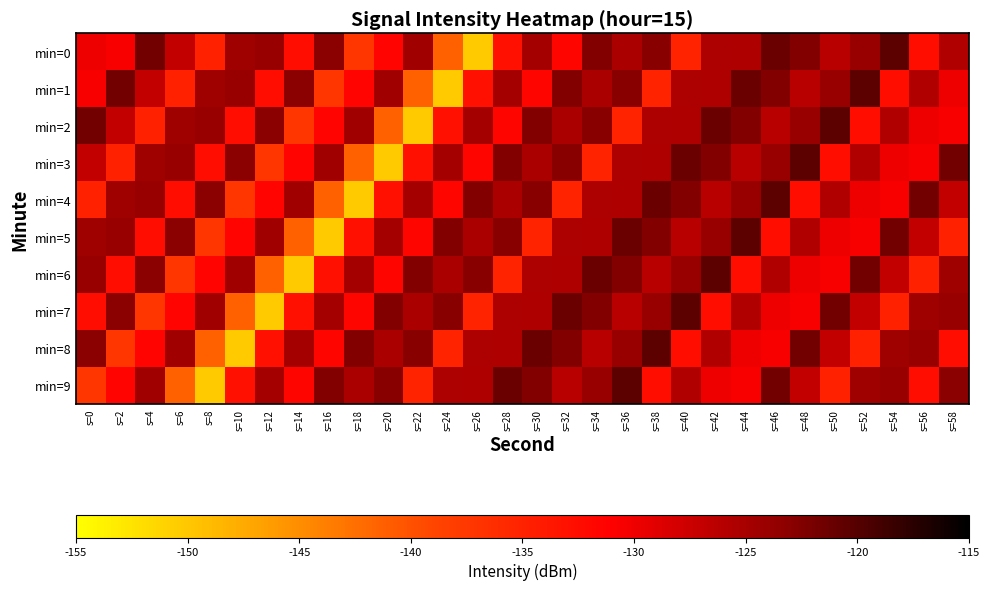

What is the total value across all series at s=34?

-1250.5